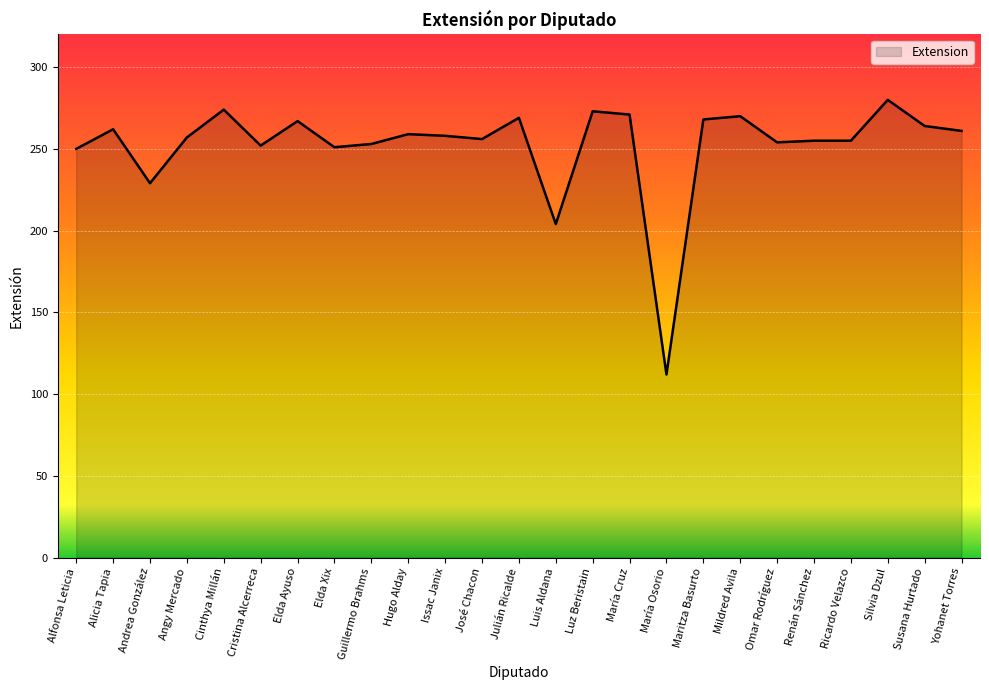

Is it true that the value at Omar Rodríguez is 427?

False